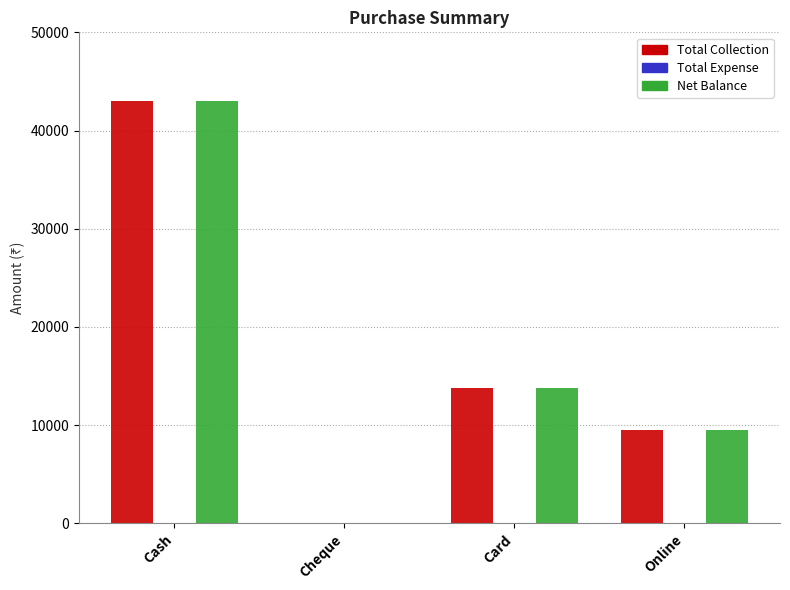

What is the sum of all Total Collection values?

66270